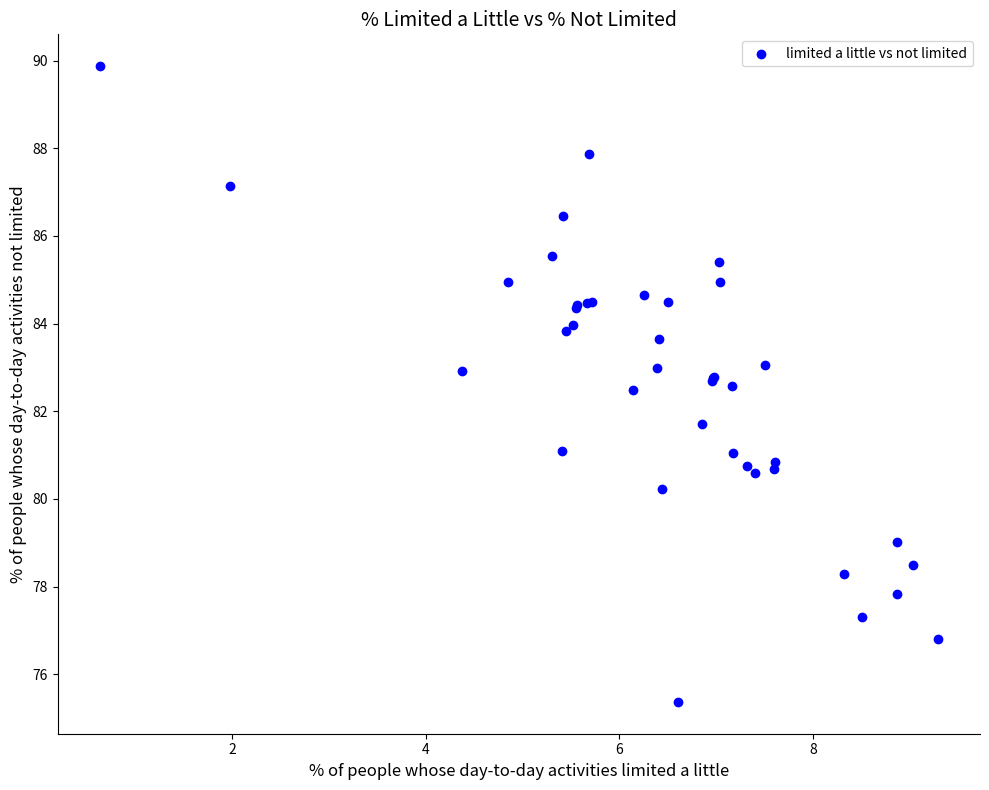

What Y value in the scatter plot is closest to 82?

81.7